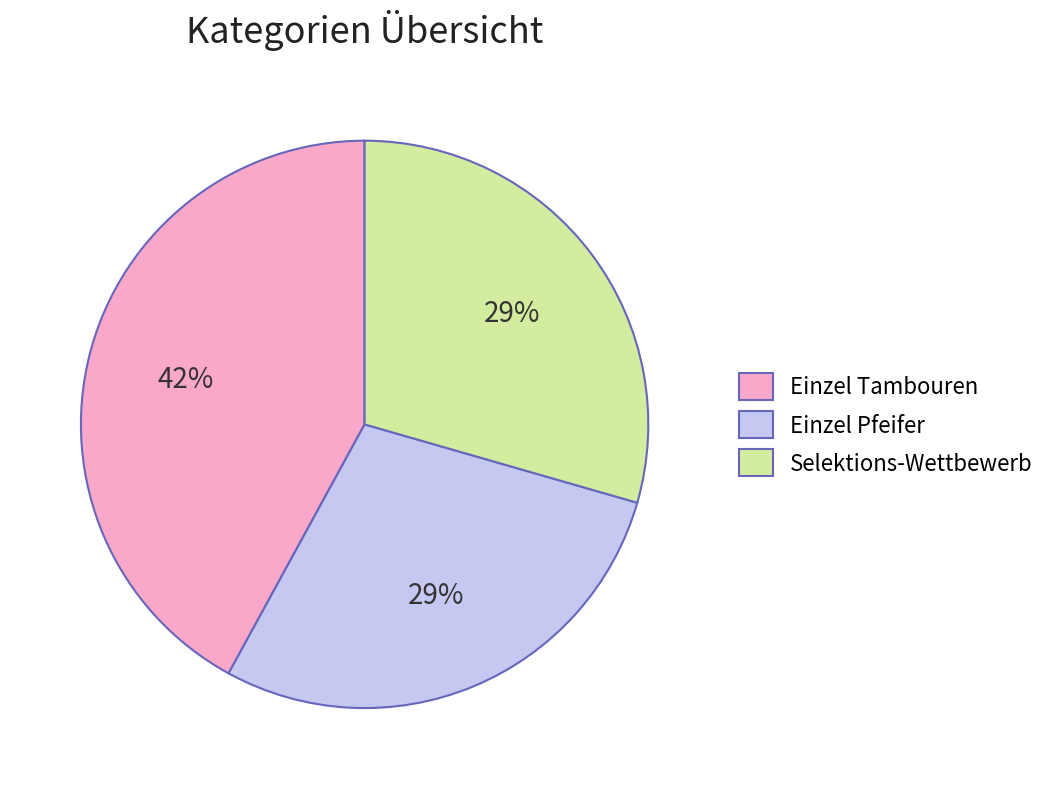

To the nearest percent, what is the combined percentage of Einzel Tambouren and Selektions-Wettbewerb?

71%